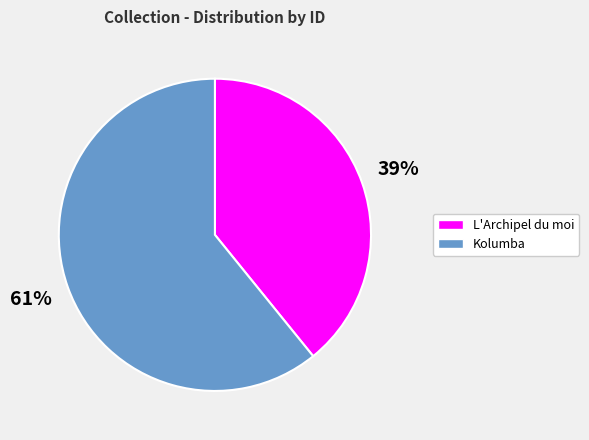

What is the ratio of the value at L'Archipel du moi to the value at Kolumba?

0.6